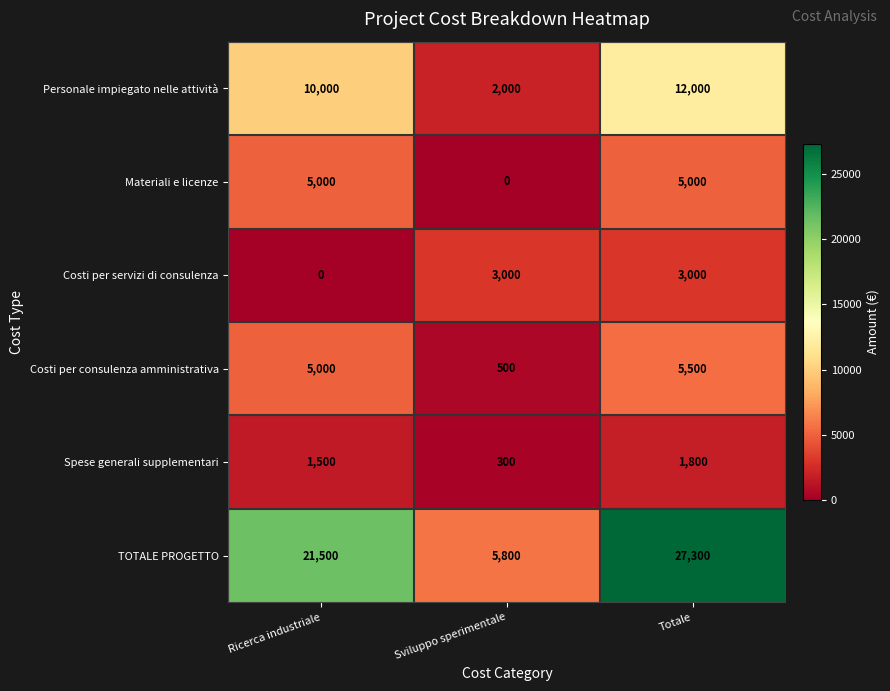

How many Personale impiegato nelle attività values are between 2000 and 12000?

3